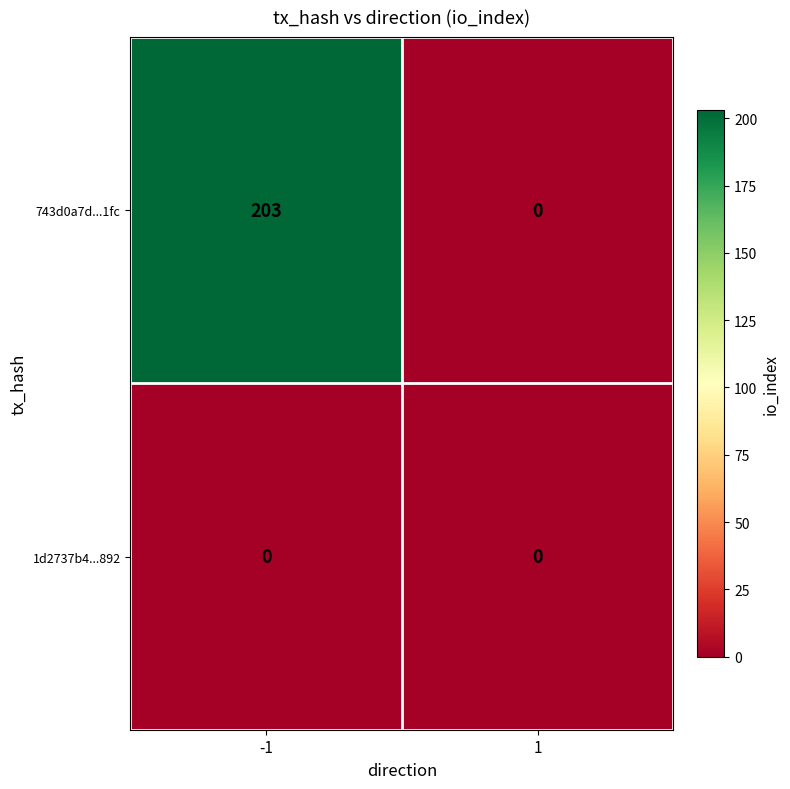

At which category is the sum across all series the highest?

-1